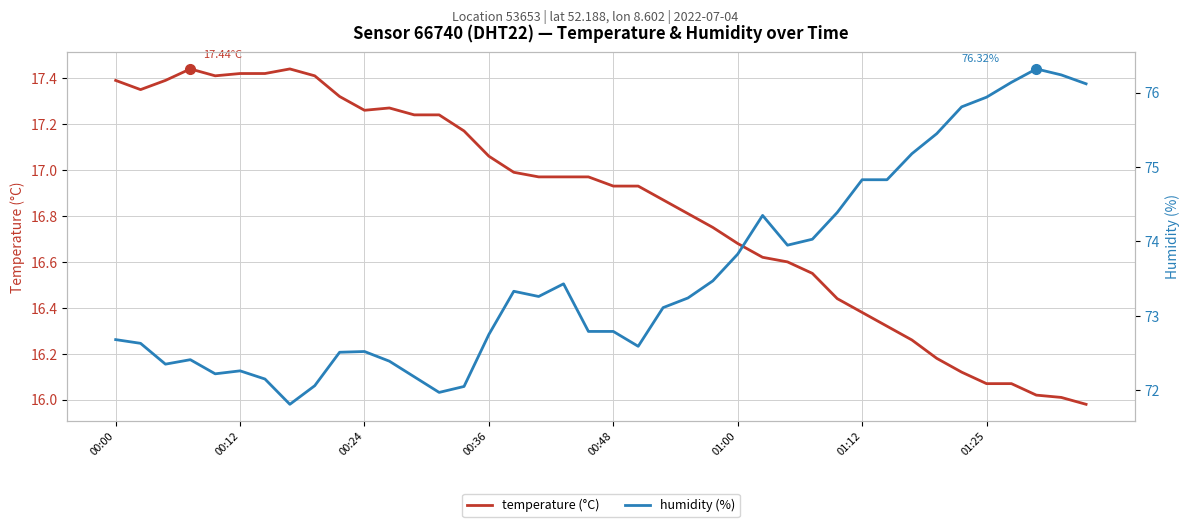

Is it true that temperature equals 16.0 at 37?

True